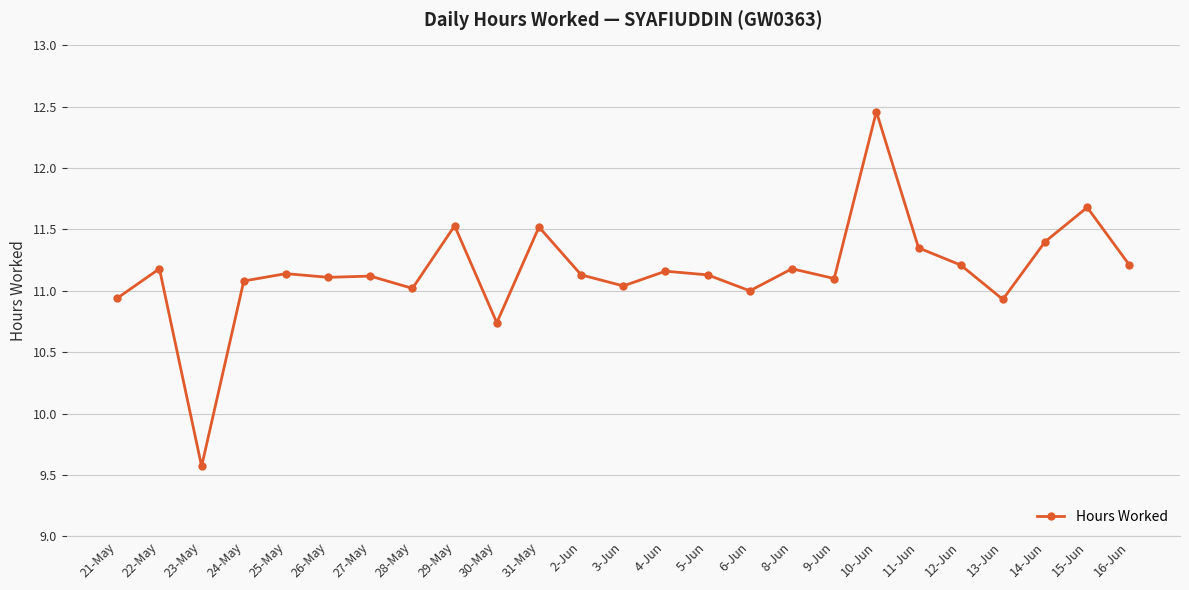

The value at 22-May is 11.2. True or false?

True